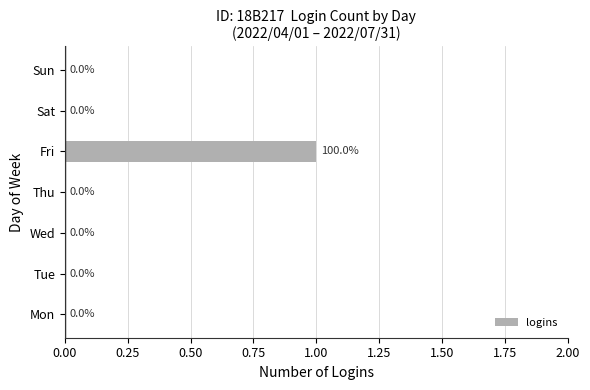

Are the bars grouped side by side (vs. stacked)?

No